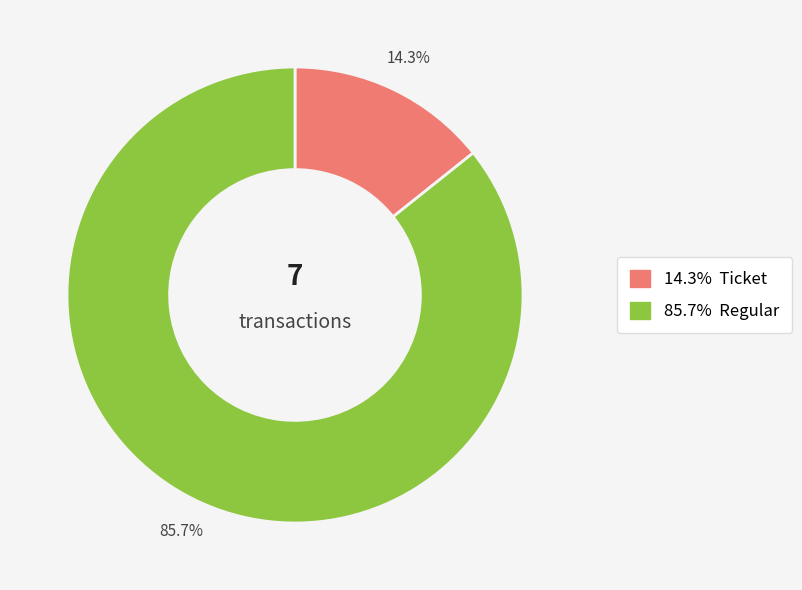

Is there a majority slice in this chart?

Yes